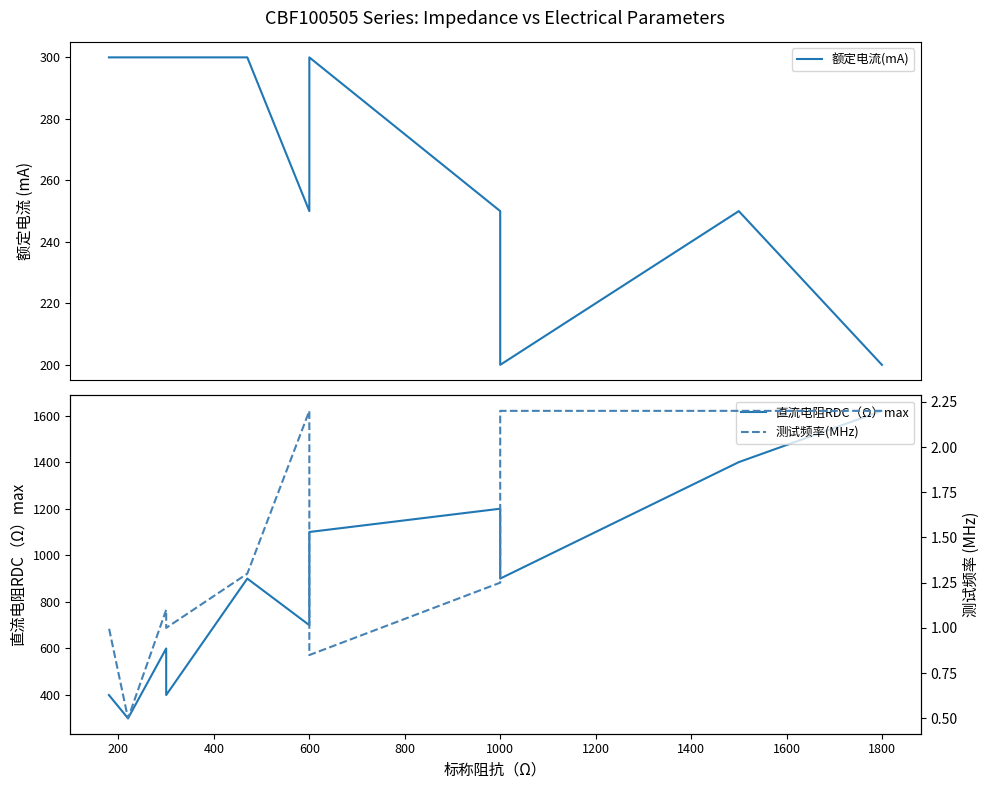

Is this an area chart (filled region under the line)?

No